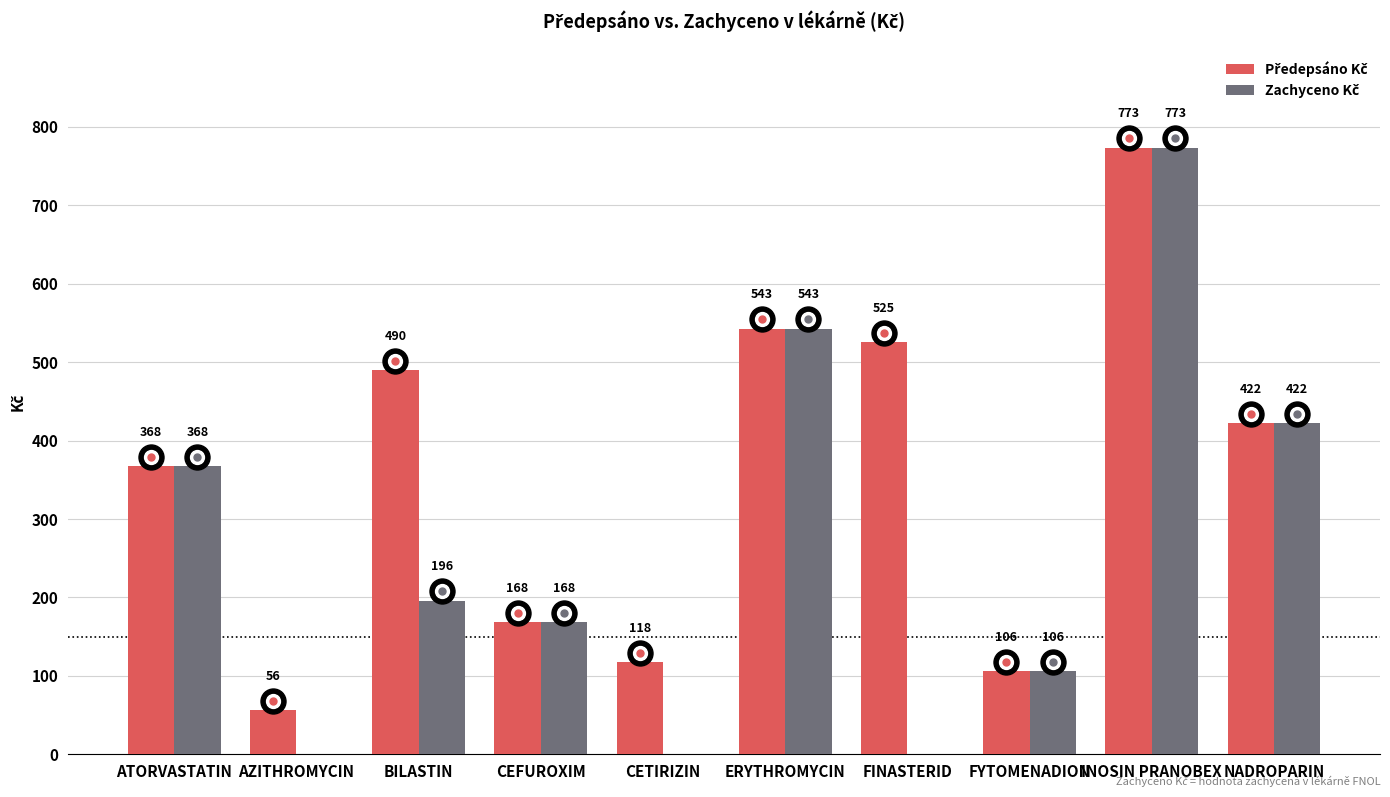

At which category is the sum across all series the highest?

INOSIN PRANOBEX